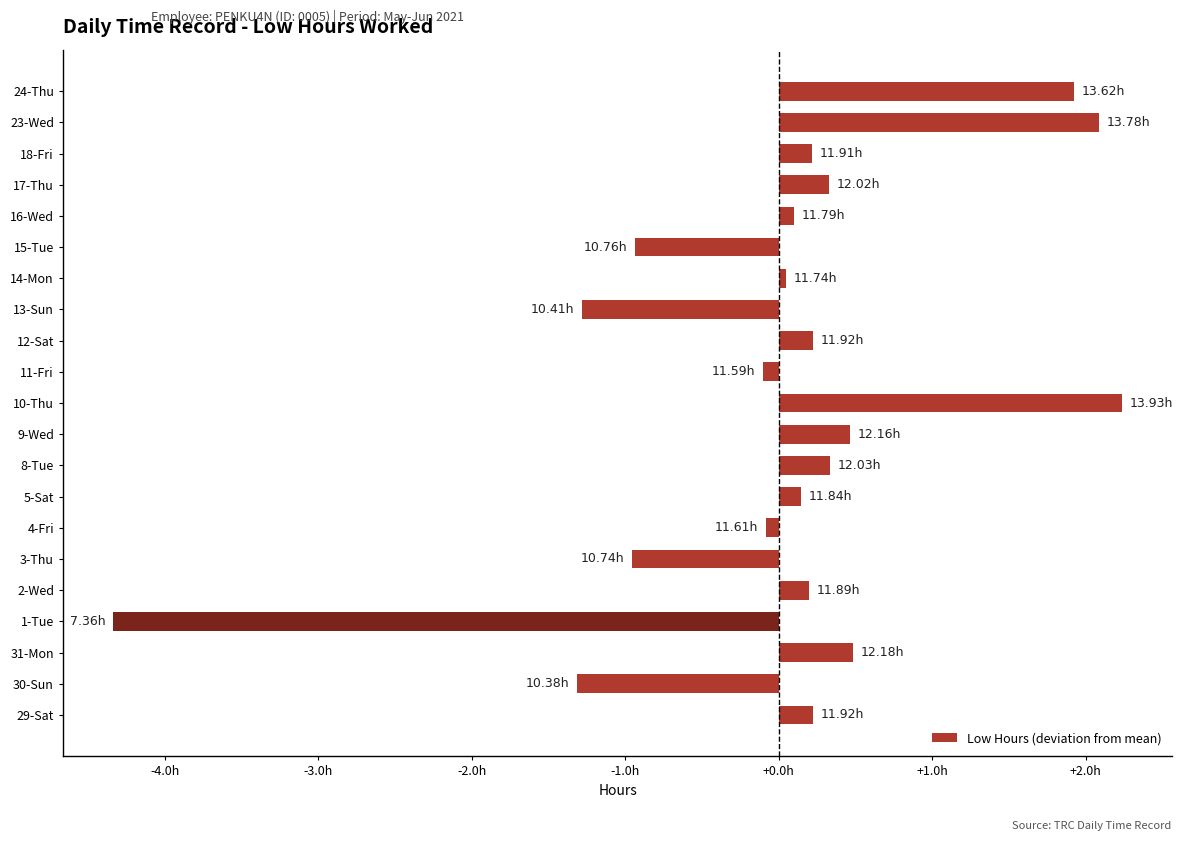

What is the smallest value displayed?

-4.3